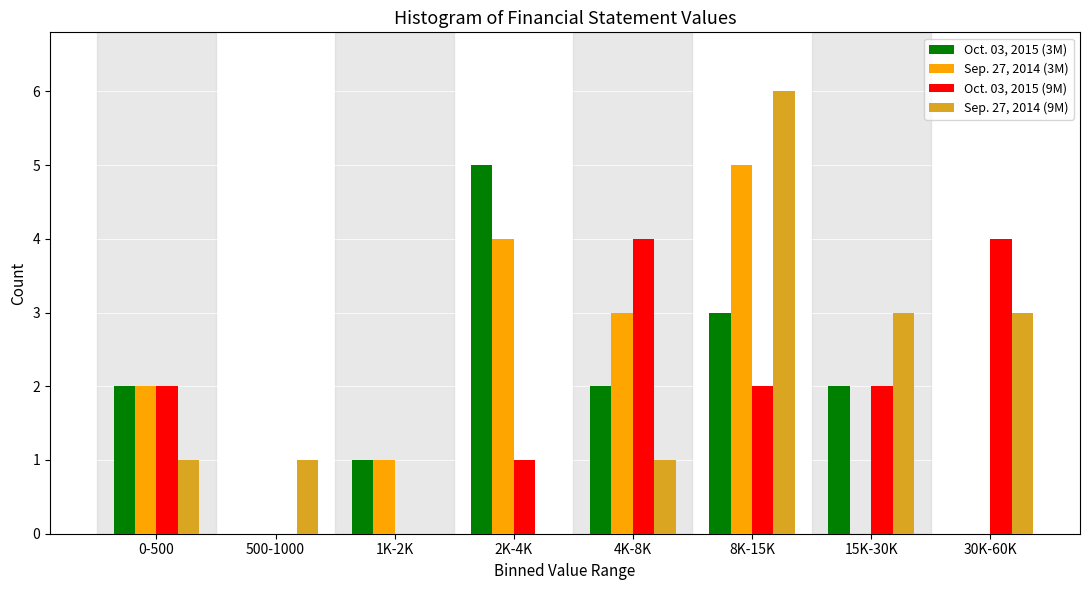

The Sep. 27, 2014 (3M) series shows 1 at 8K-15K. True or false?

False